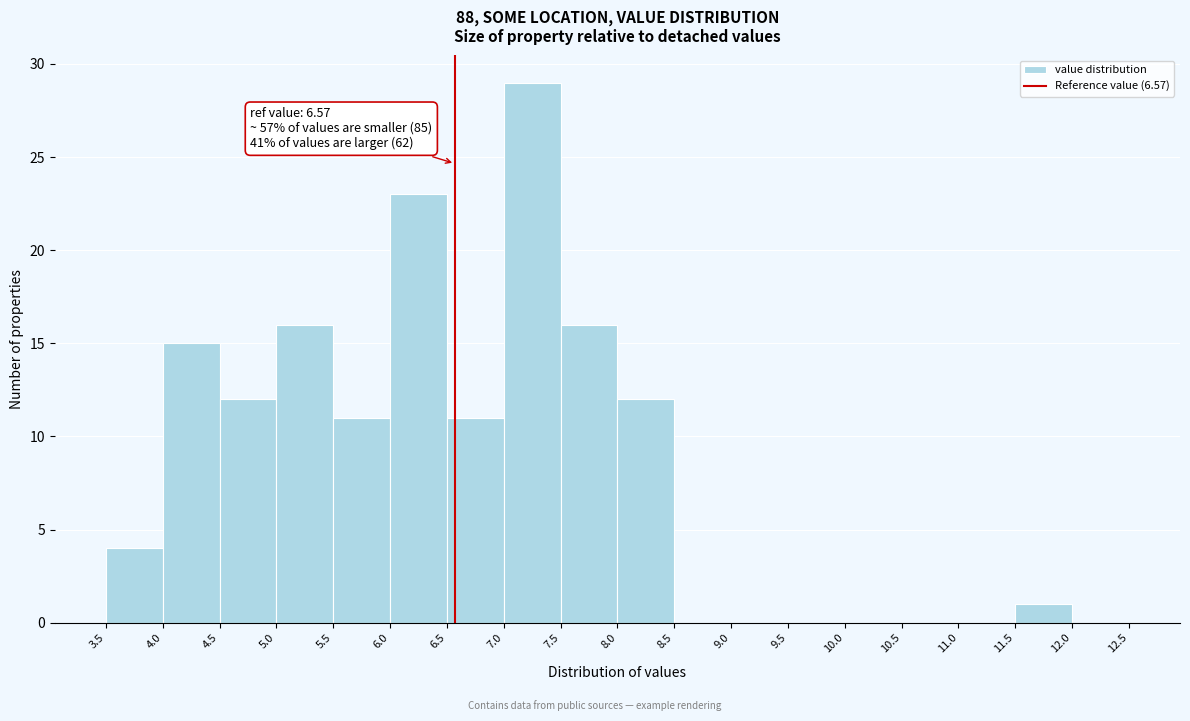

Which range on the x-axis has the tallest bar?

7.0 to 7.5